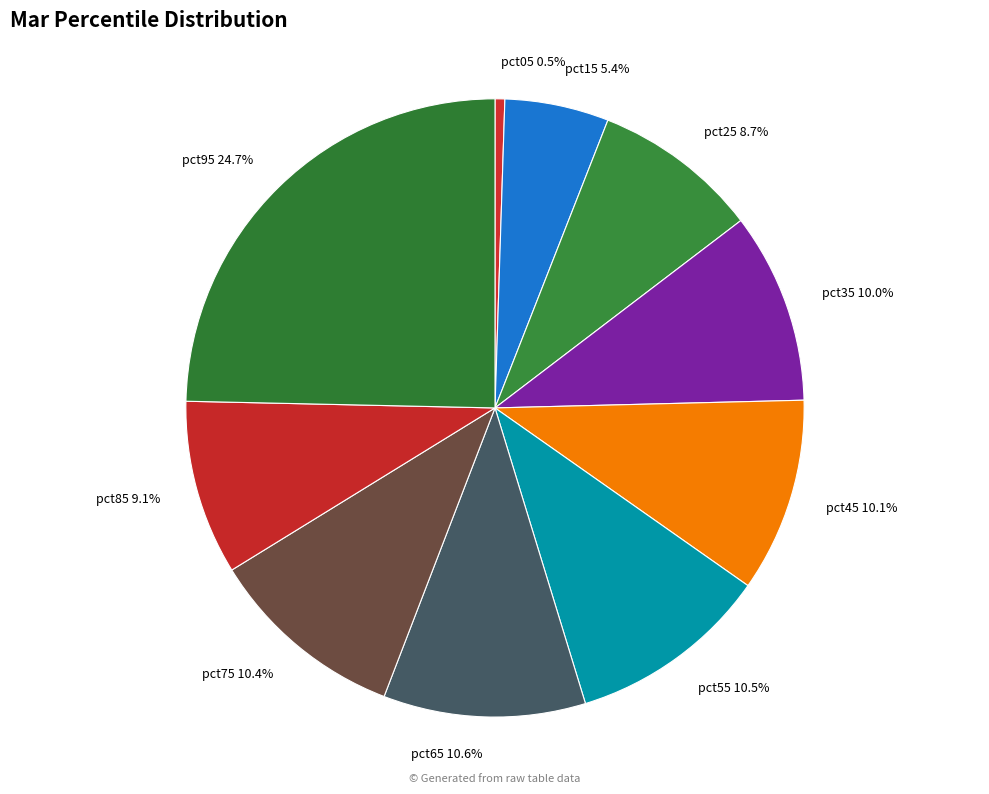

The pct35 slice represents 10% of the pie. True or false?

True